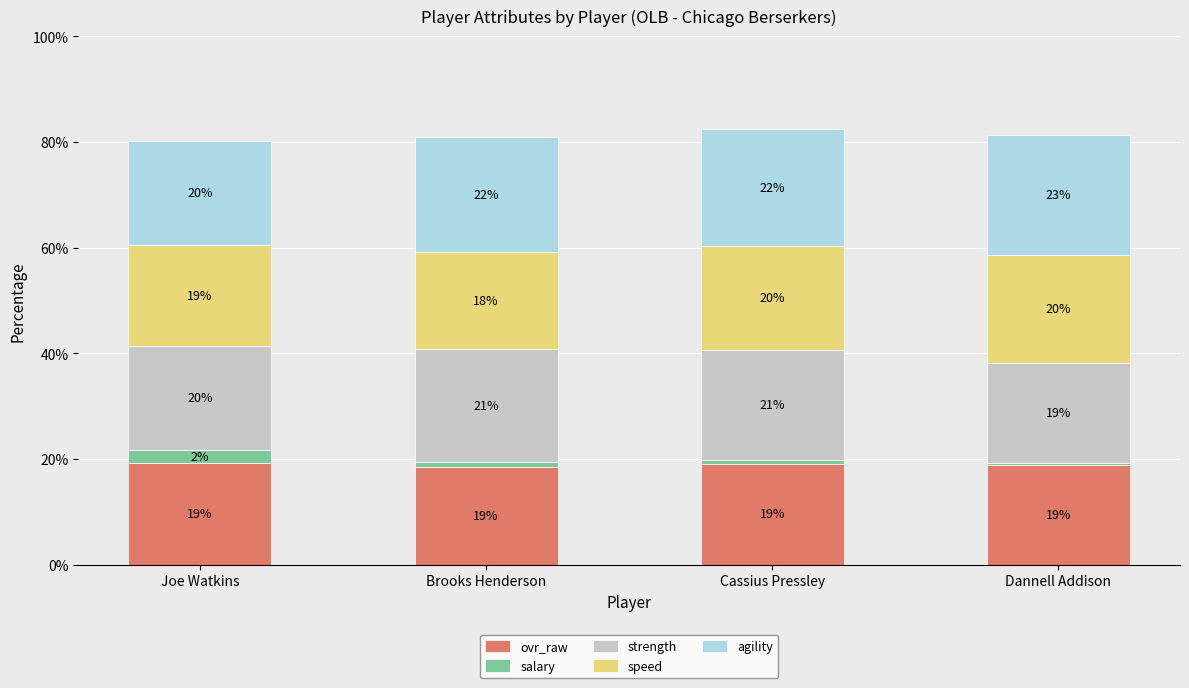

Are the bars grouped side by side (vs. stacked)?

No